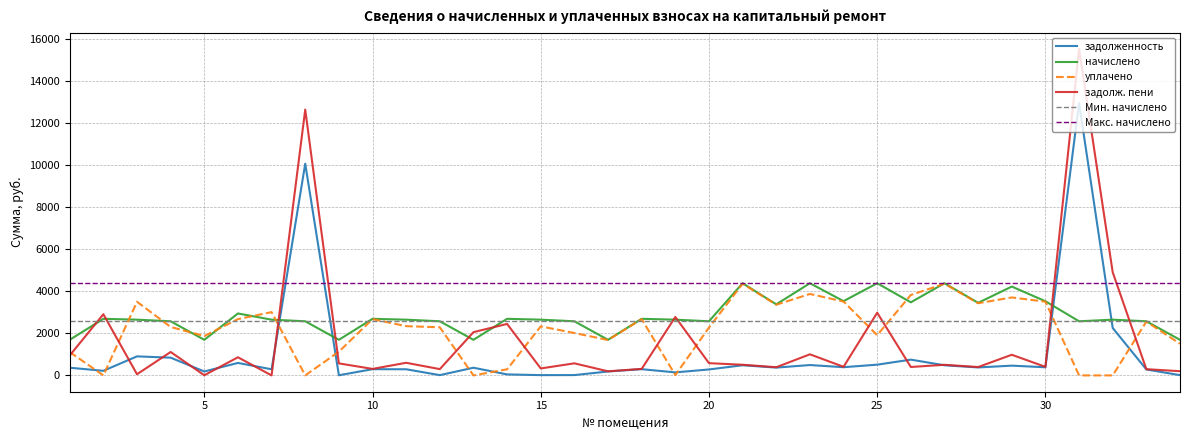

At which label is задолженность closest to 6487?

8